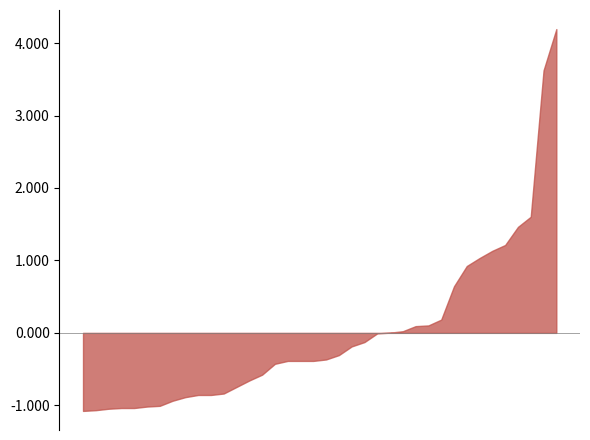

What is the greatest value displayed?

4.2